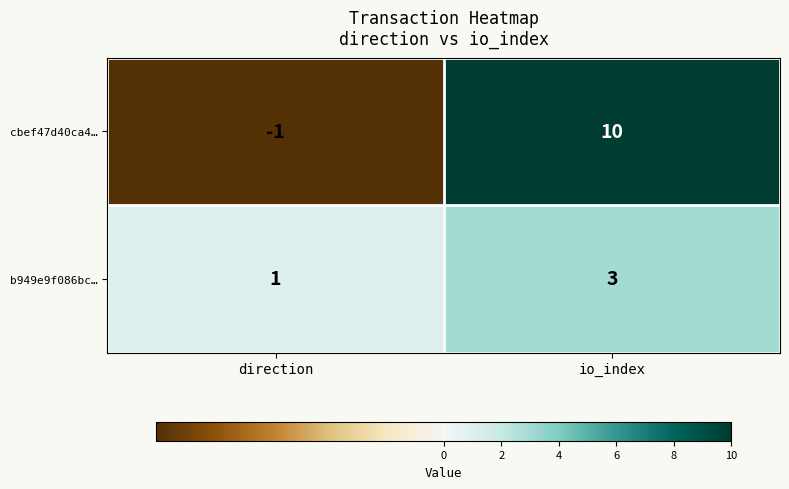

True or false: b949e9f086bc… has a value of 2 at direction.

False